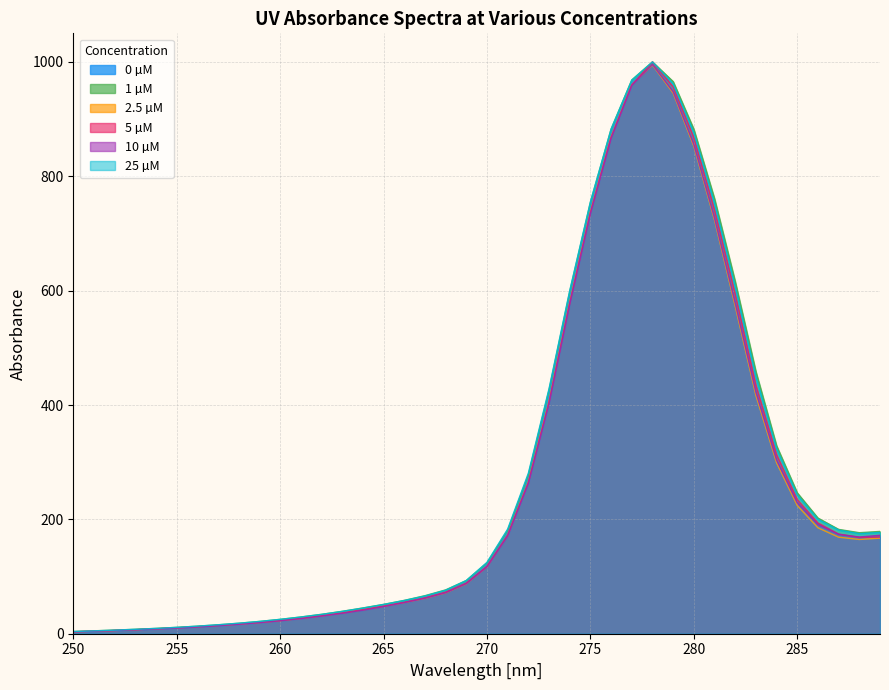

Is the value of 5 µM at 270 greater than the value of 0 µM at 250?

Yes